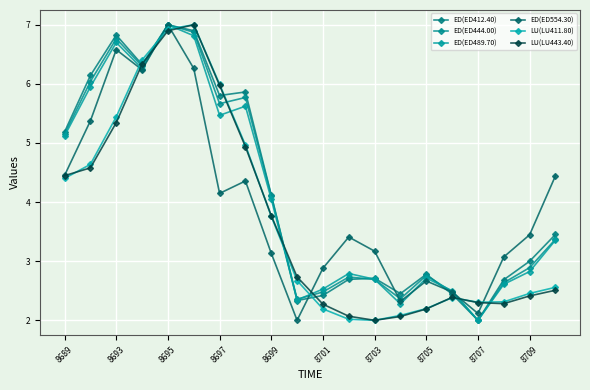

True or false: LU(LU411.80) has more than 0 interior local peaks.

True